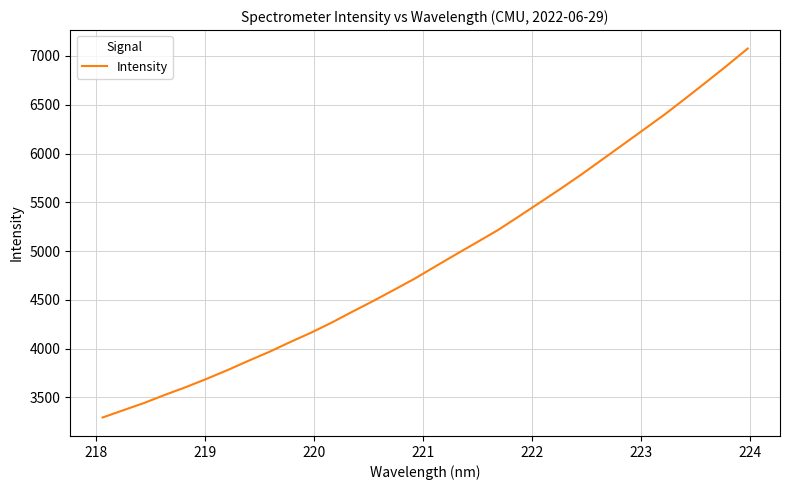

What is the difference between the maximum and minimum values?

3782.2